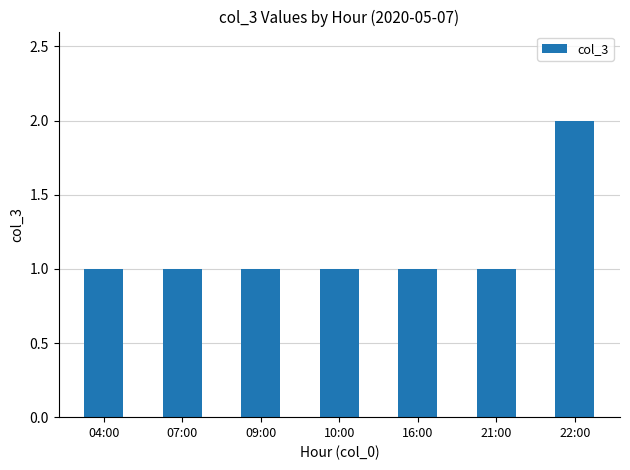

How many bars are there in total?

7